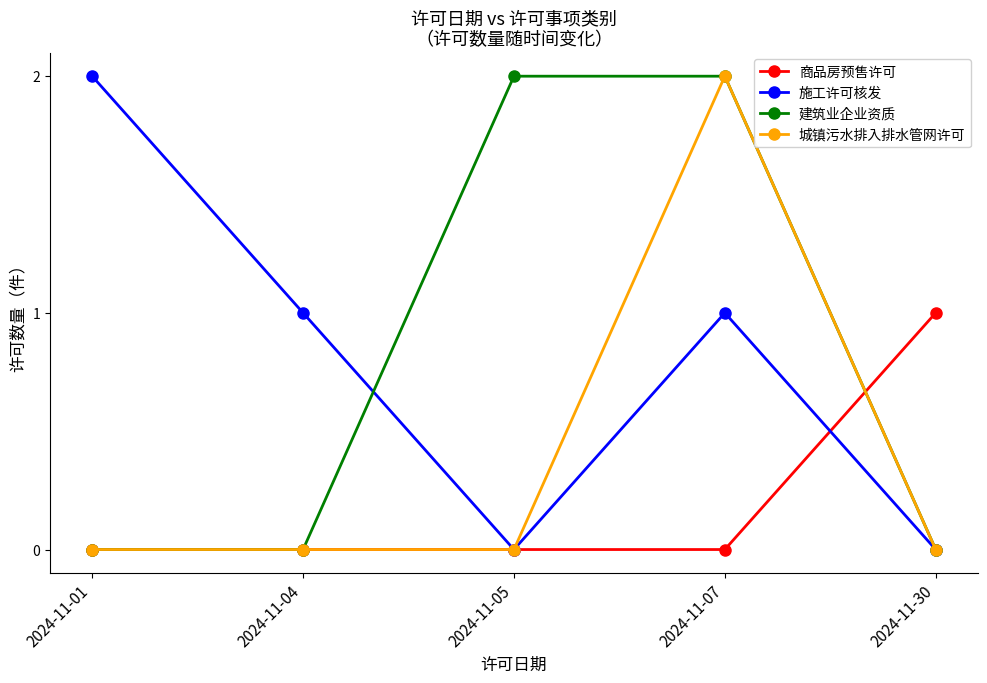

What is the greatest value displayed?

2